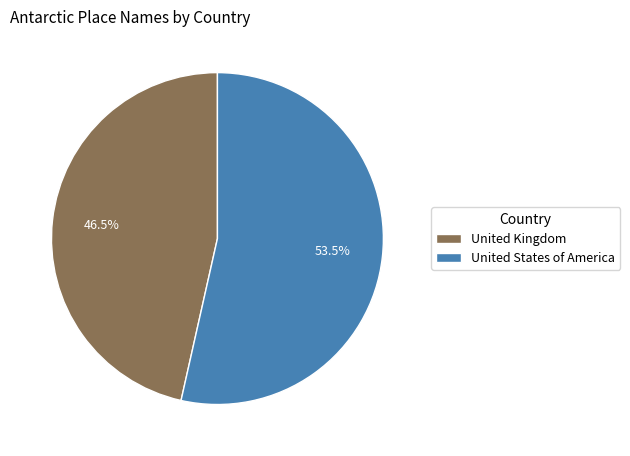

Does United States of America account for over 50% of the chart?

Yes